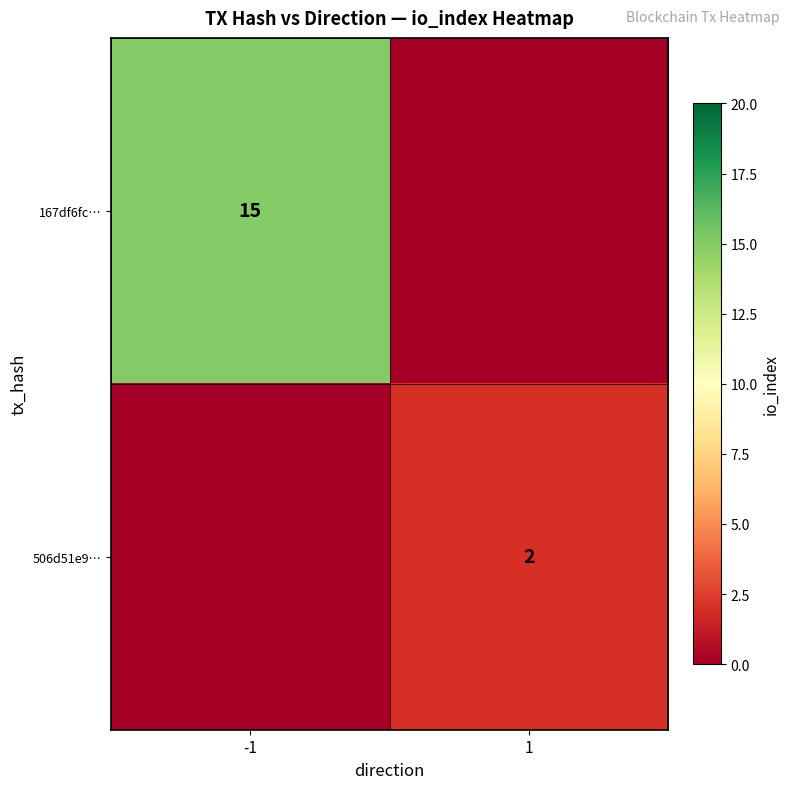

True or false: 167df6fc… has a value of 15 at -1.

True